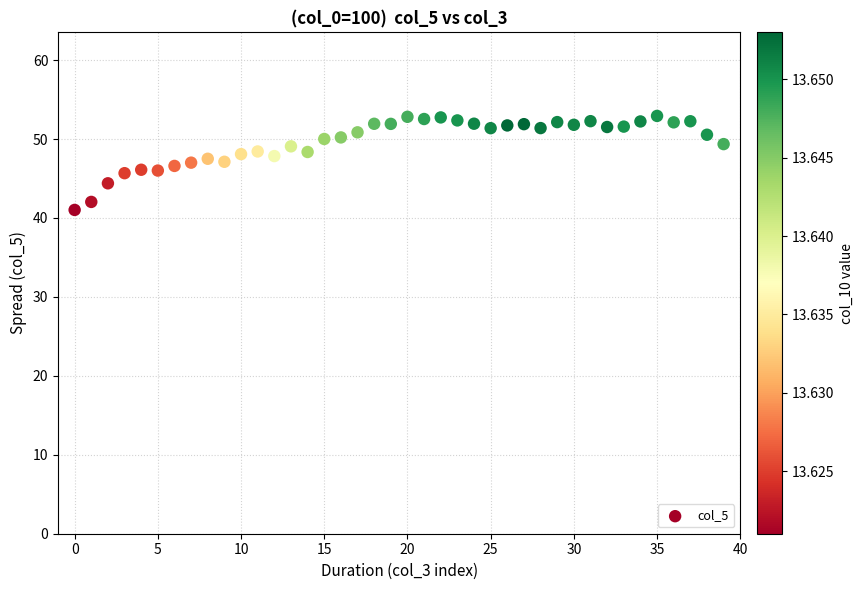

What is the range of Y values (max minus min)?

11.9